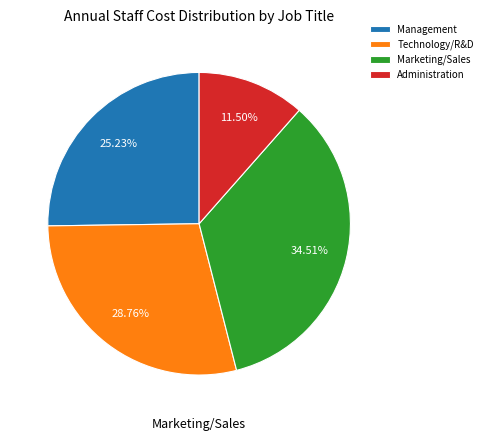

Is it true that Technology/R&D is 29% of the pie?

True